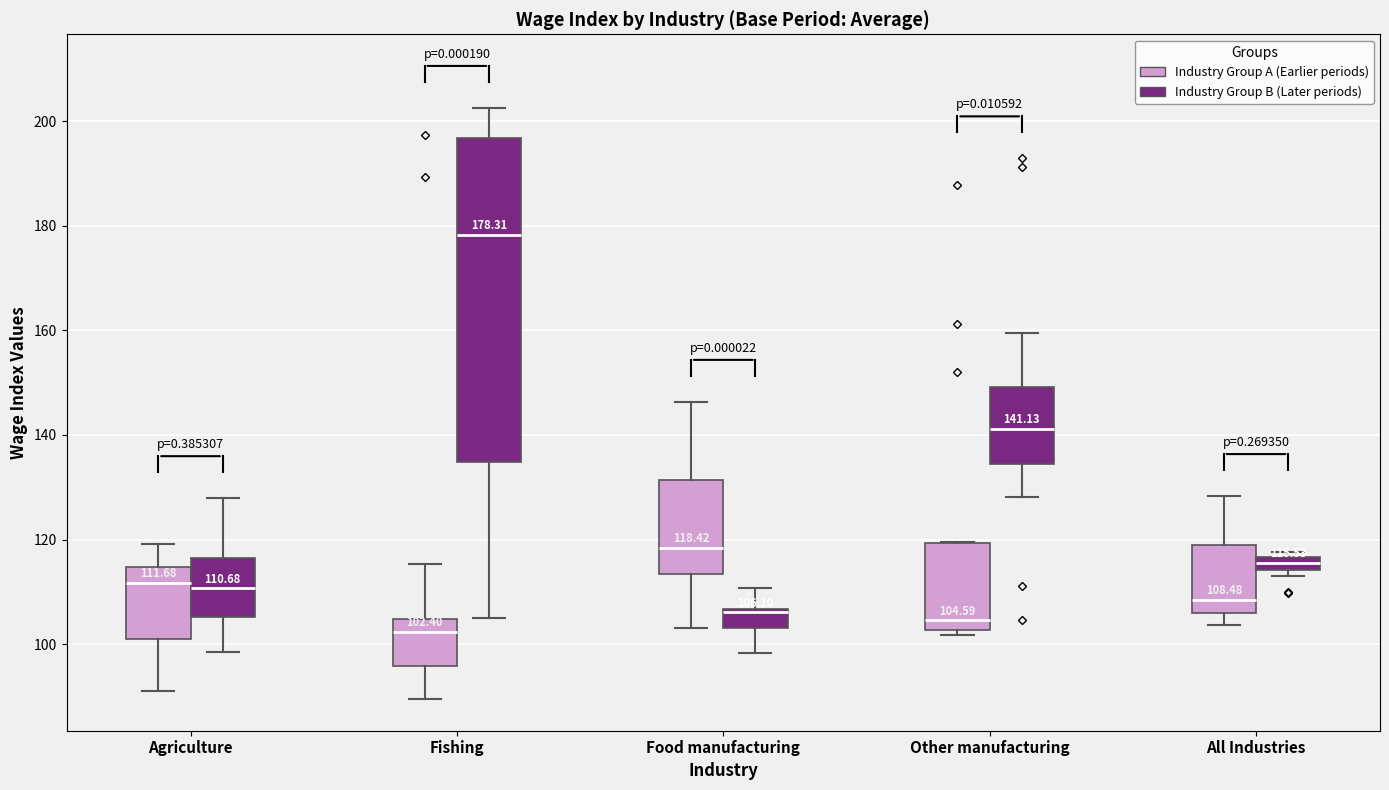

Comparing the boxes themselves (not the whiskers), which one is the tallest?

Fishing (Industry Group B (Later periods))